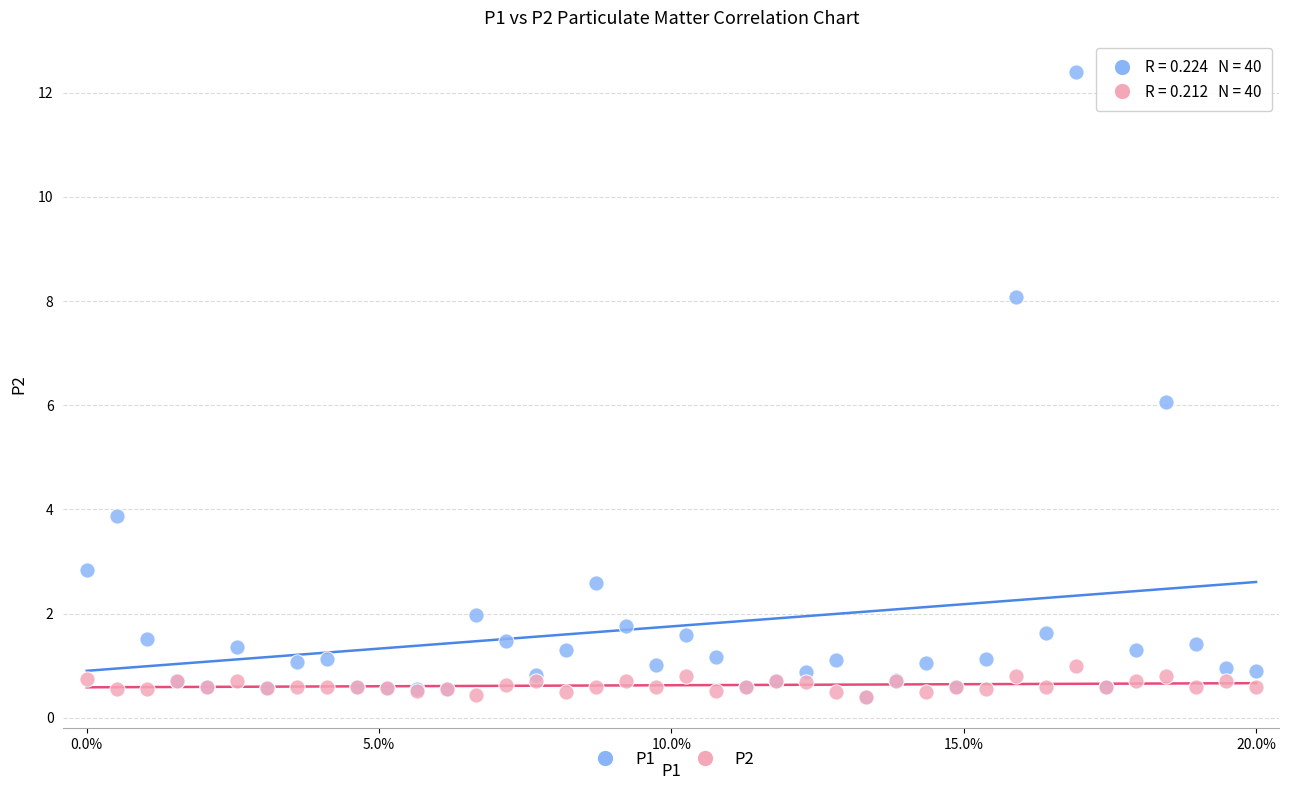

What are all the series names shown in the legend?

P1, P2